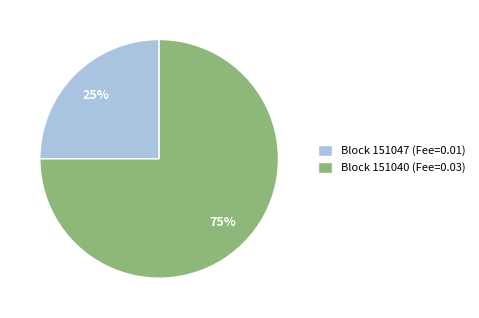

To the nearest percent, what percentage of the pie is Block 151047 (Fee=0.01)?

25%